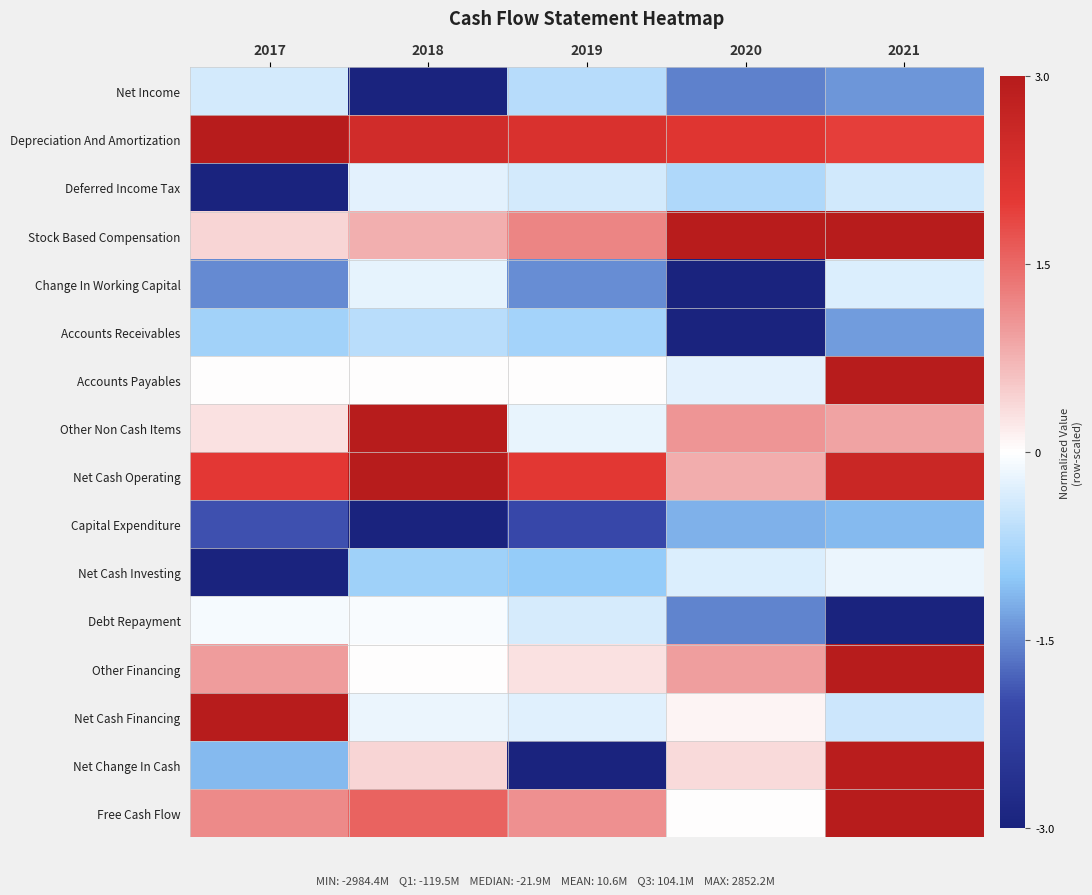

How many series are shown in this chart?

16